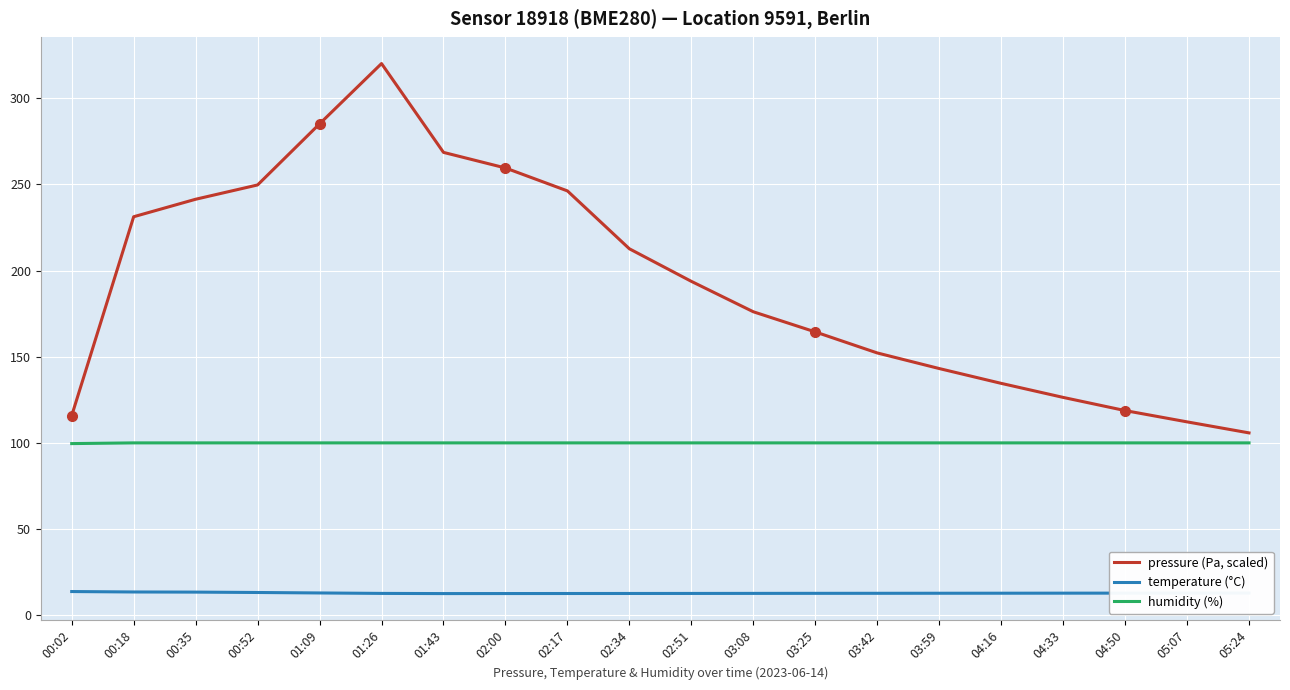

Between 02:17 and 03:08, which series saw the biggest shift?

pressure (Pa, scaled)